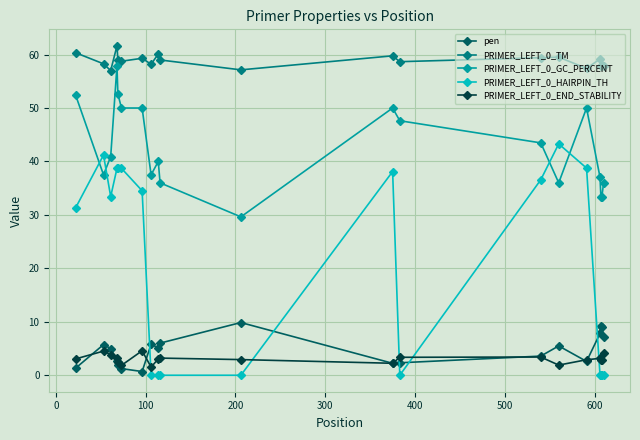

True or false: PRIMER_LEFT_0_HAIRPIN_TH and PRIMER_LEFT_0_GC_PERCENT intersect in this chart.

True